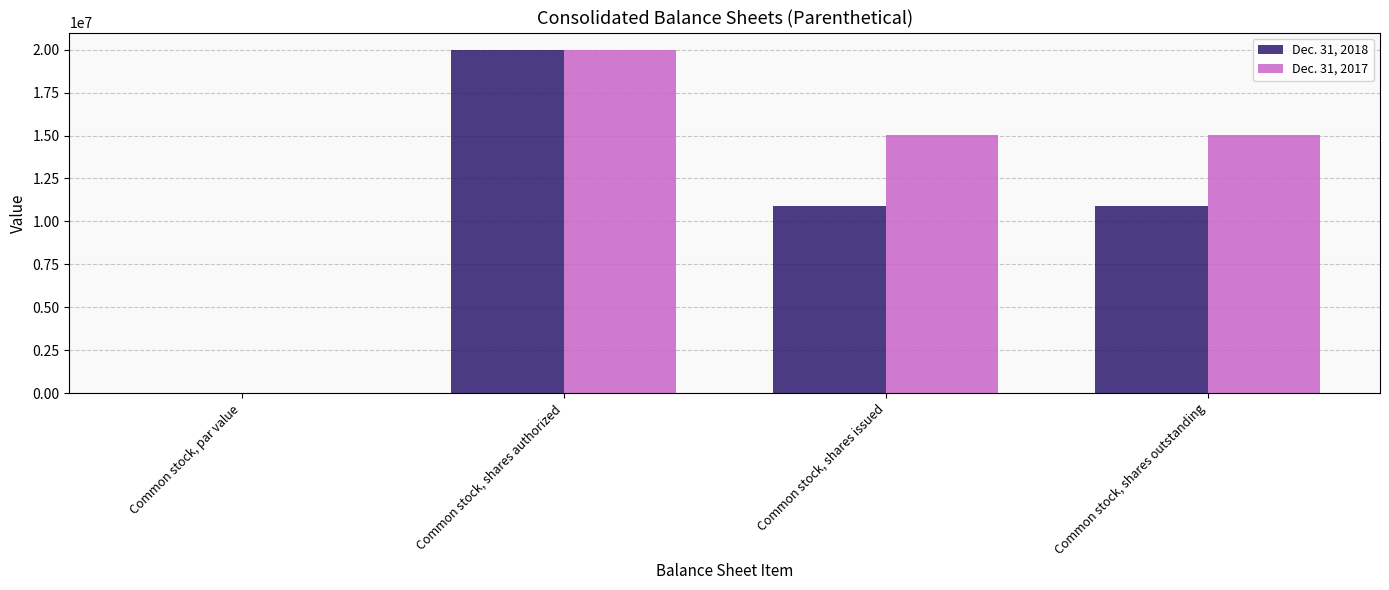

Is the value of Dec. 31, 2018 at Common stock, shares authorized greater than the value of Dec. 31, 2017 at Common stock, par value?

Yes